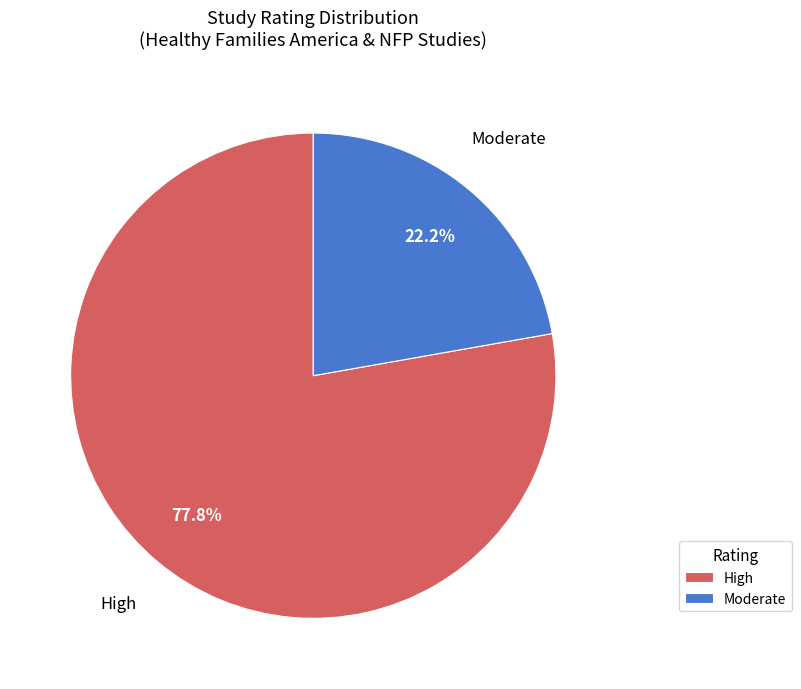

Do High and Moderate together represent more than half of the pie?

Yes